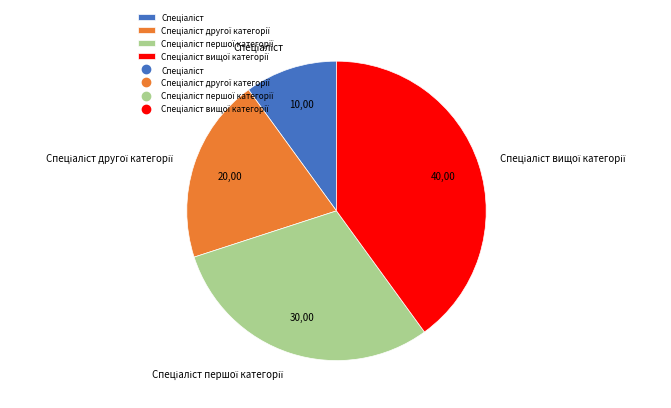

Count the number of slices in the pie.

4